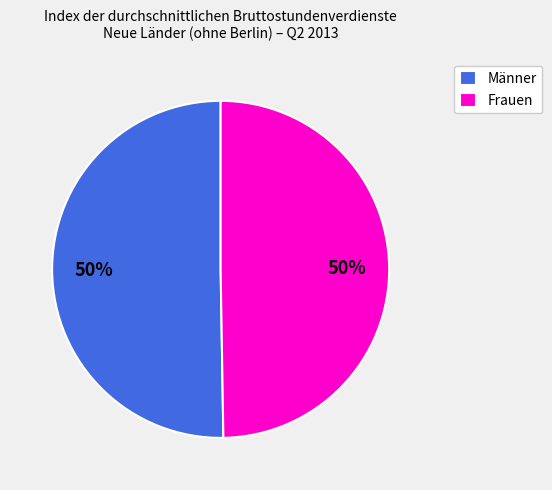

Is it true that Frauen is 50% of the pie?

True